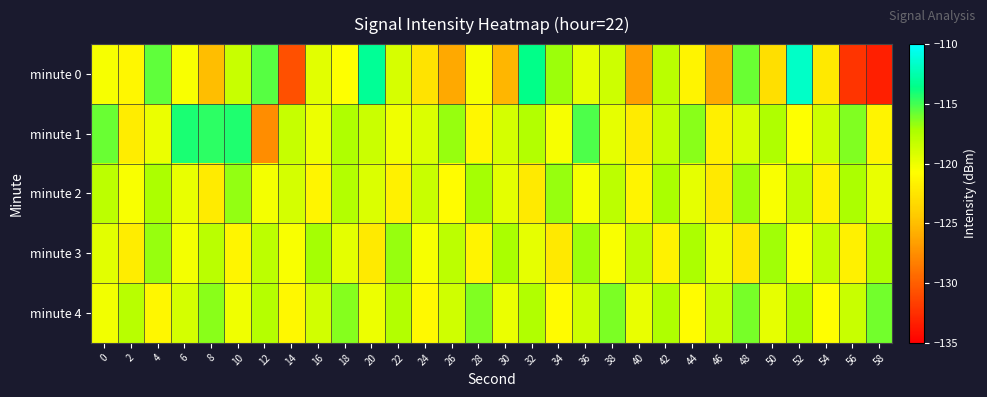

What is the greatest value displayed?

-111.7